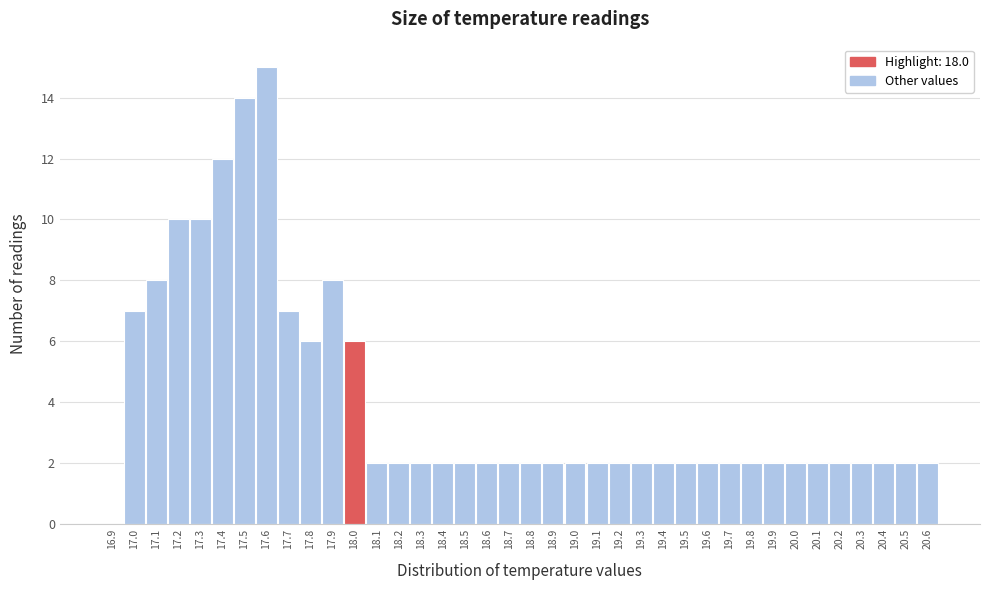

What is the sum of the values at 18.3 and 18.7?

4